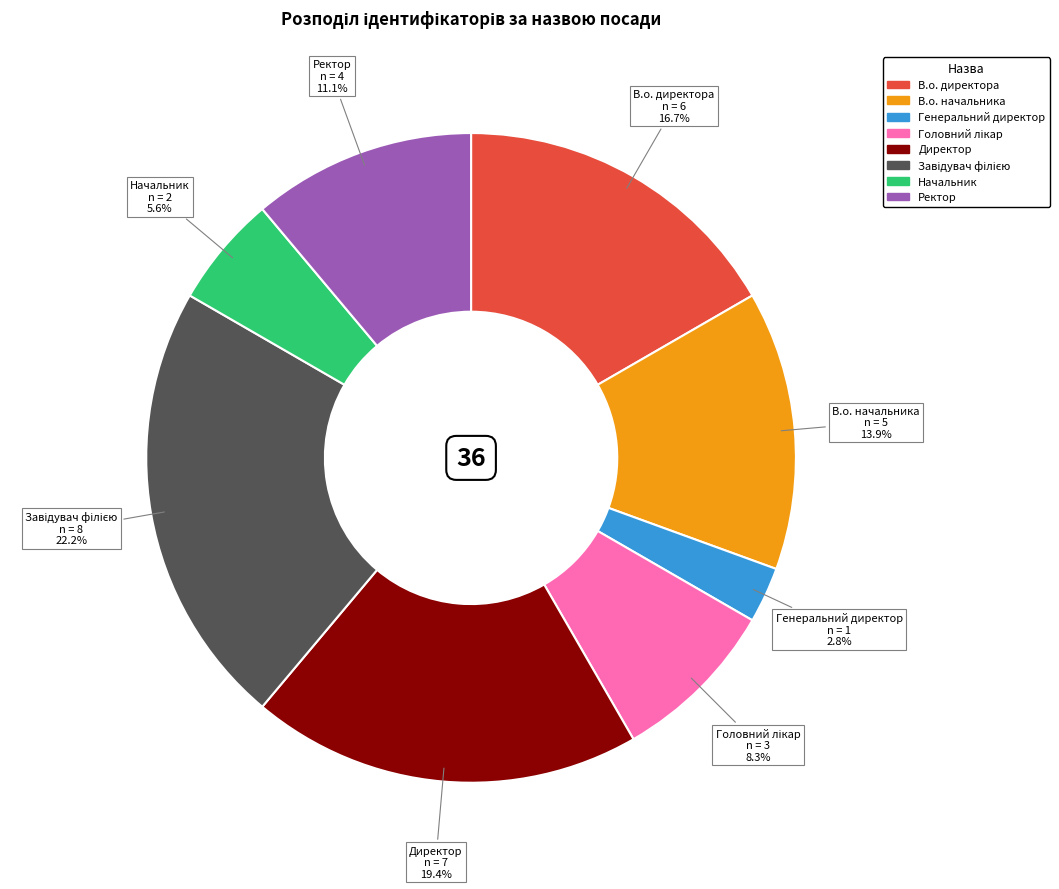

Is there any slice that represents more than half of the pie?

No